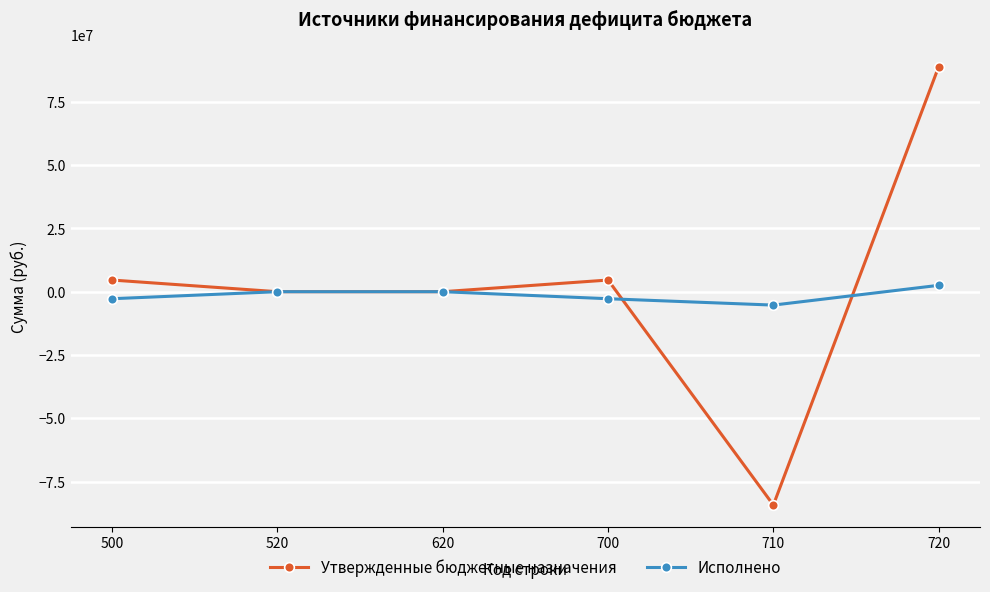

At which category is the sum across all series the highest?

720